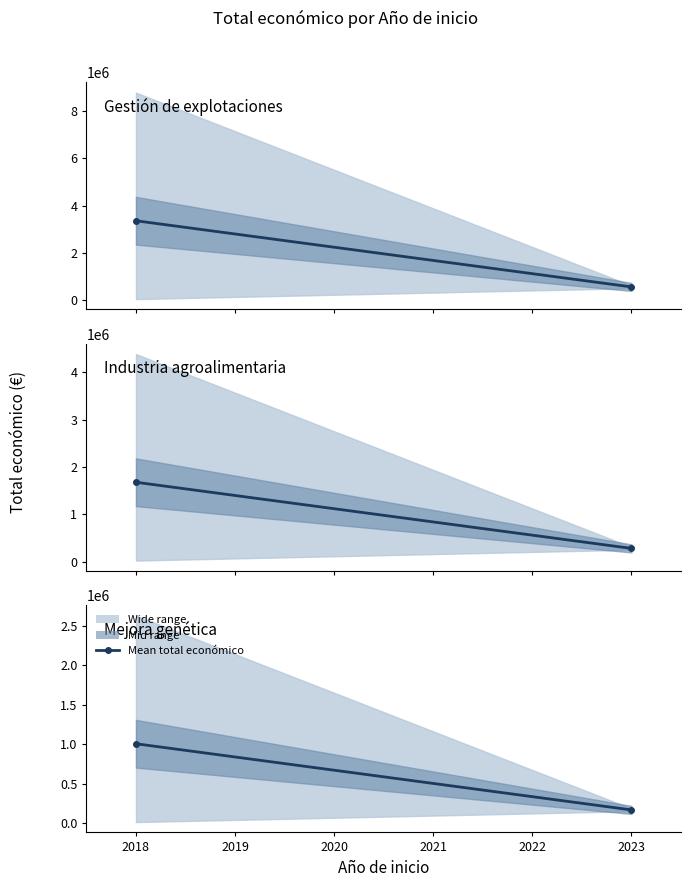

What is the change in value from 2018 to 2019?

-837342.9